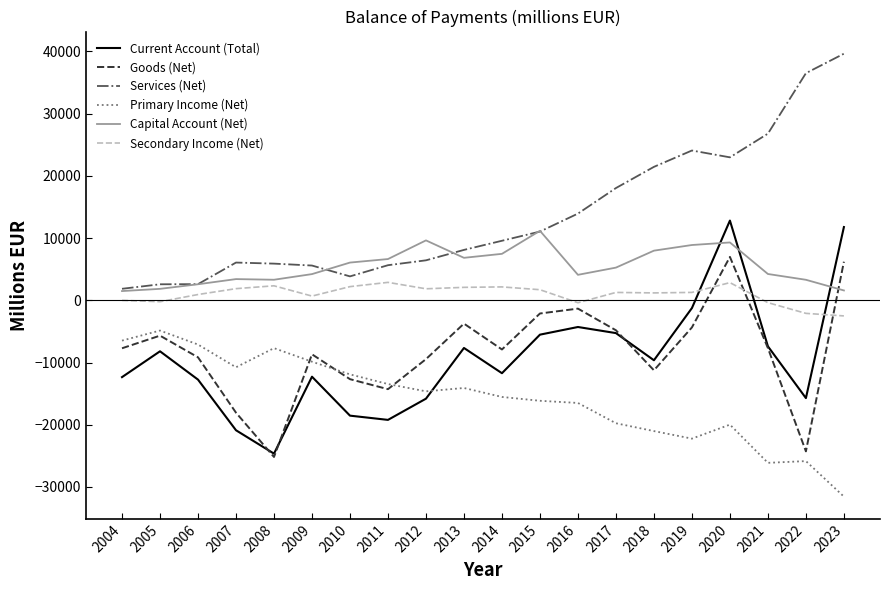

What are all the series names shown in the legend?

Current Account (Total), Goods (Net), Services (Net), Primary Income (Net), Capital Account (Net), Secondary Income (Net)